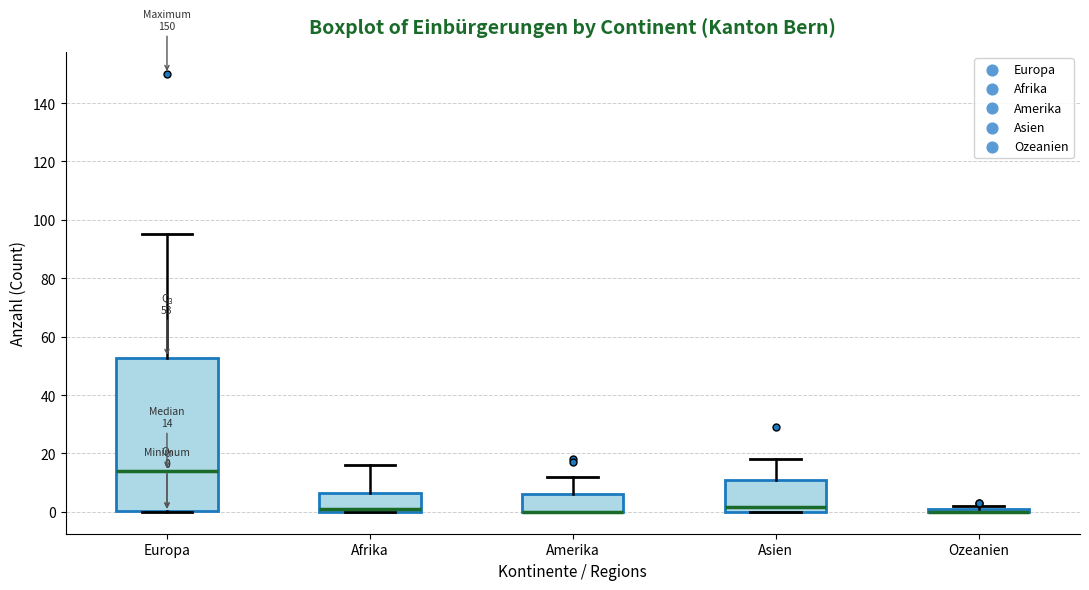

Which box is the tallest, from its lower edge to its upper edge?

Europa